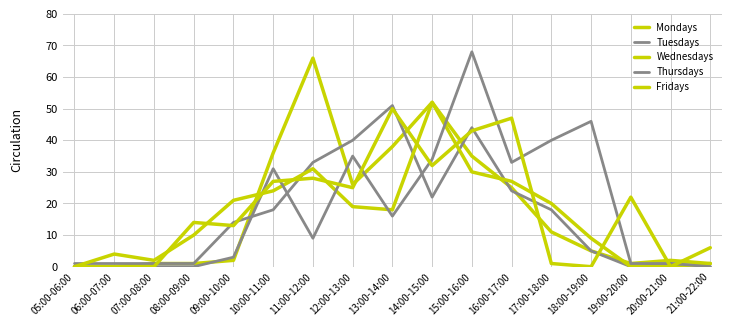

Does the chart display data point markers on the line(s)?

No